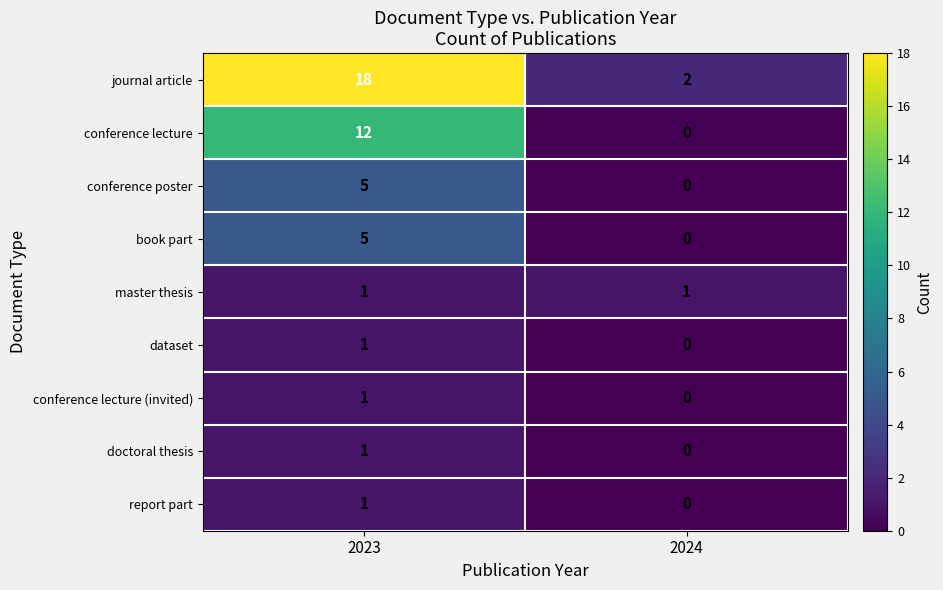

Rank the categories by book part value from lowest to highest.

2024, 2023